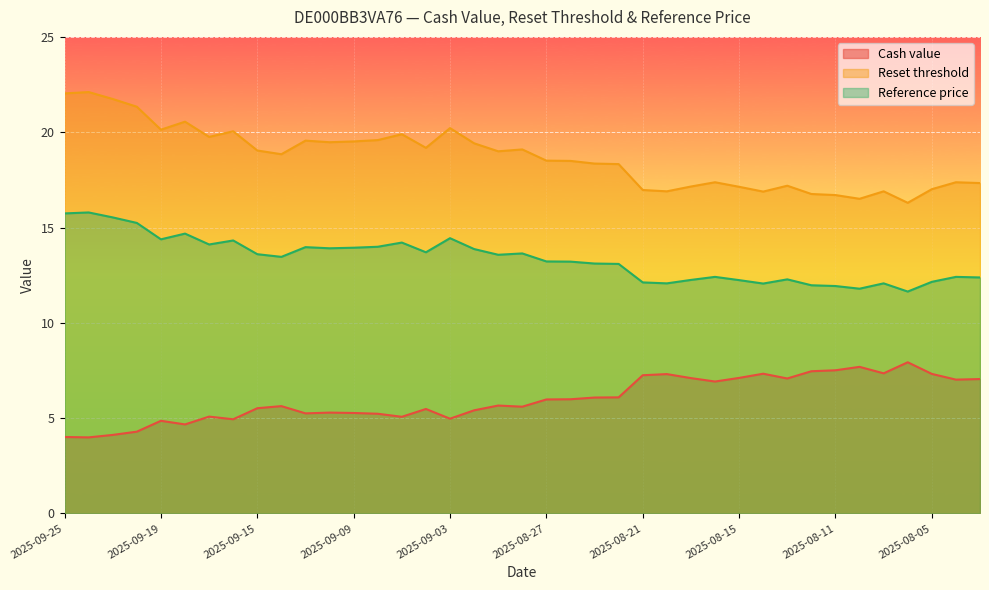

List the series in order of their overall mean, lowest first.

Cash value, Reference price, Reset threshold